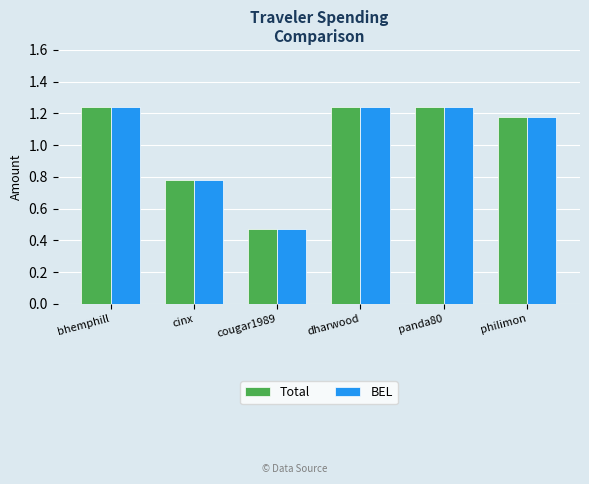

What is the total value across all series at panda80?

2.5